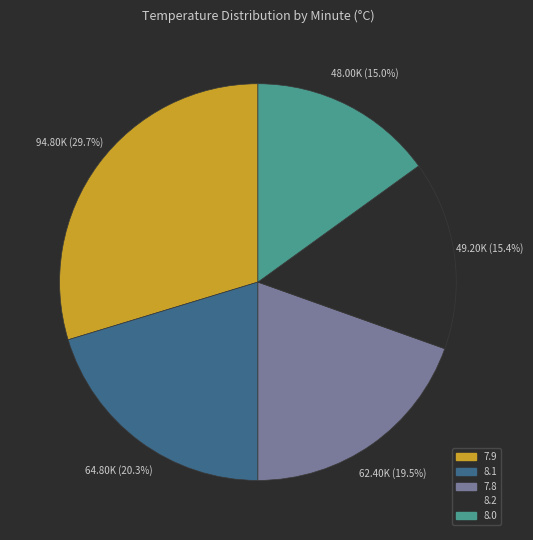

How many slices are in this pie chart?

5